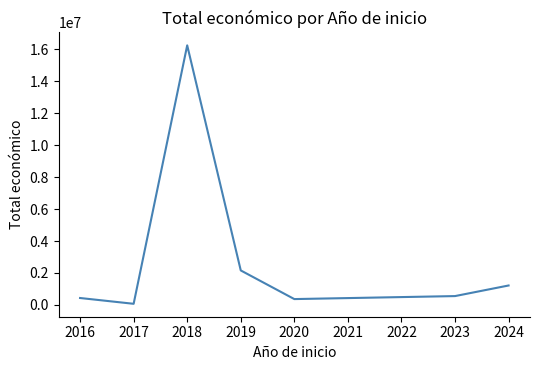

Read the value at 2020, to the nearest 50.

363400